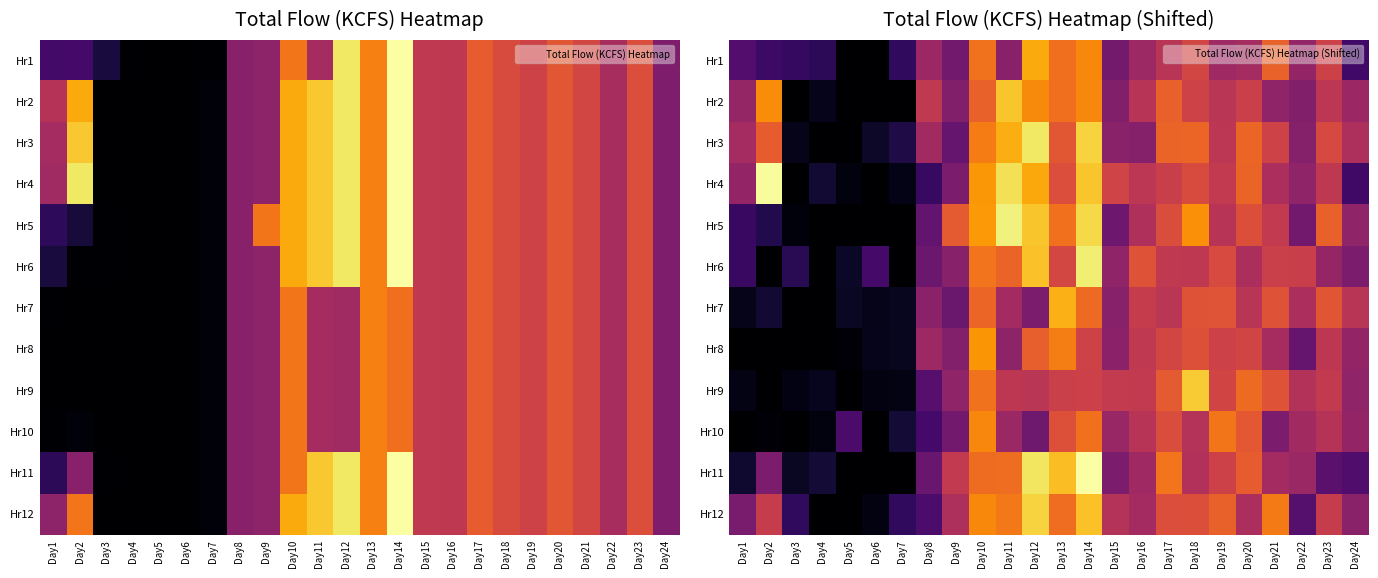

Read the Hr6 value at Day12.

145.8